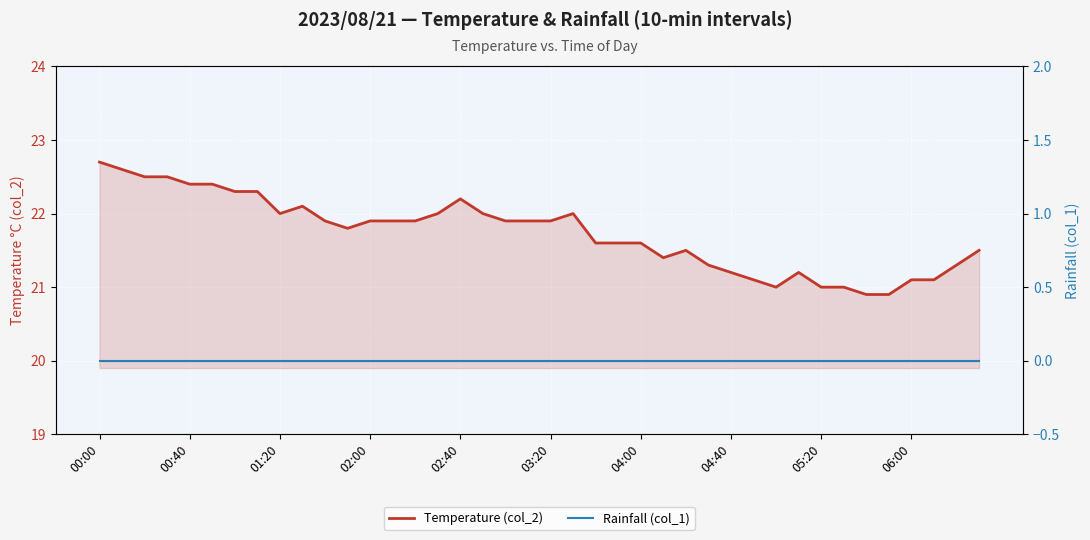

Which series has the largest total across all categories?

Temperature (col_2)